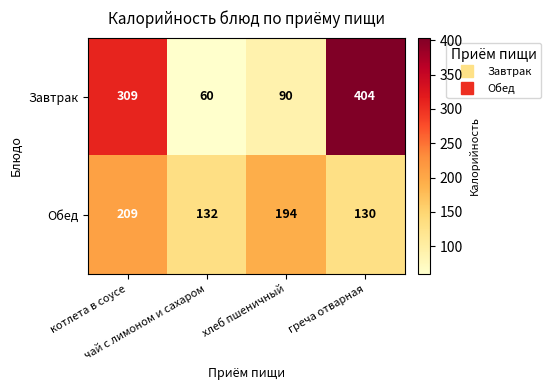

What is the average value of the Завтрак series?

216